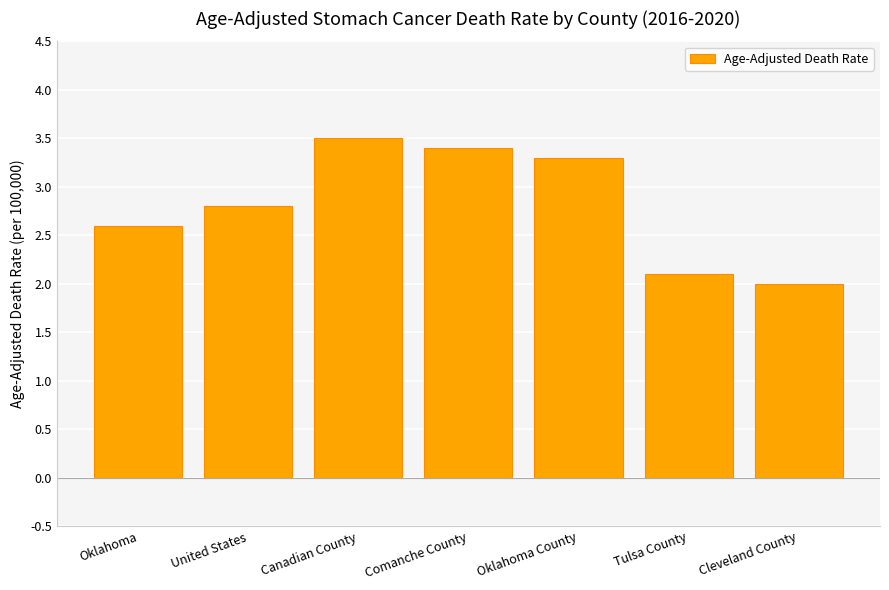

What is the change in value from United States to Oklahoma County?

+0.5